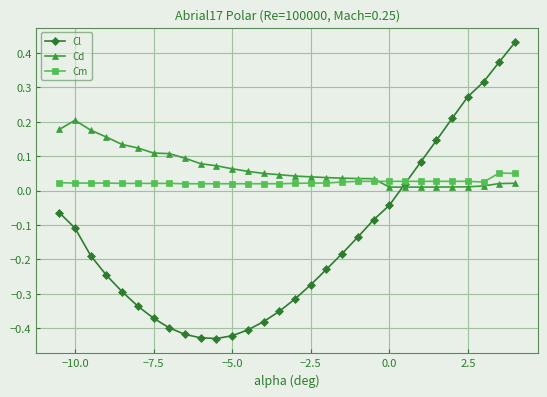

How many values in the Cl series exceed 0?

8